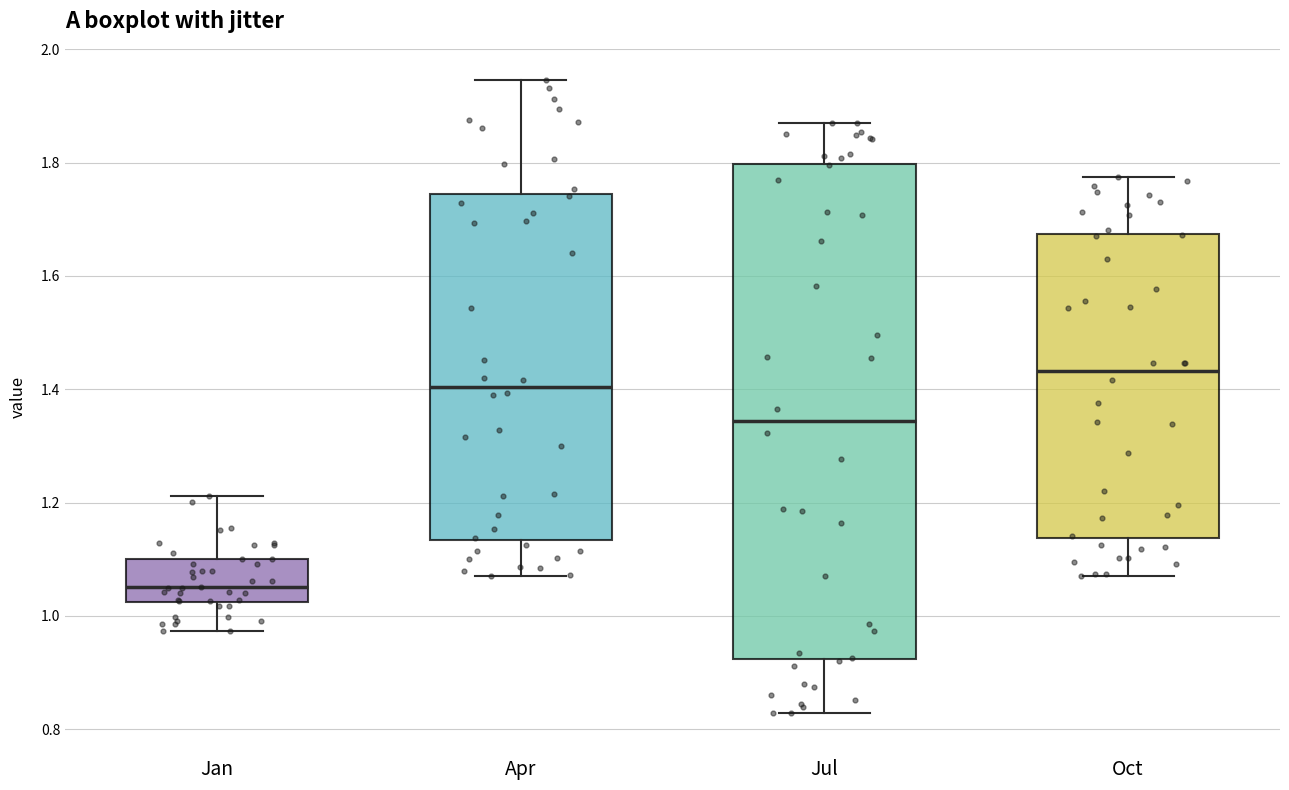

Which box's median line is the highest?

Oct